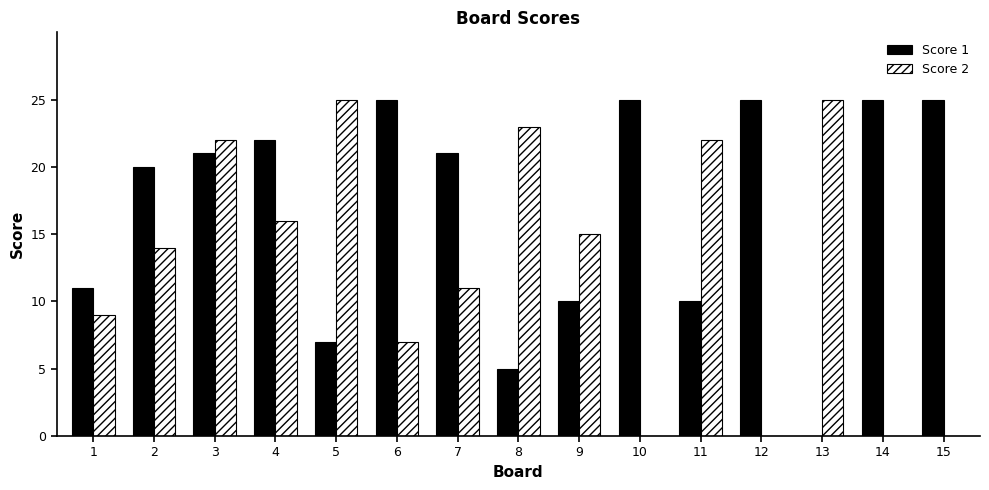

What is the sum of all Score 1 values?

252